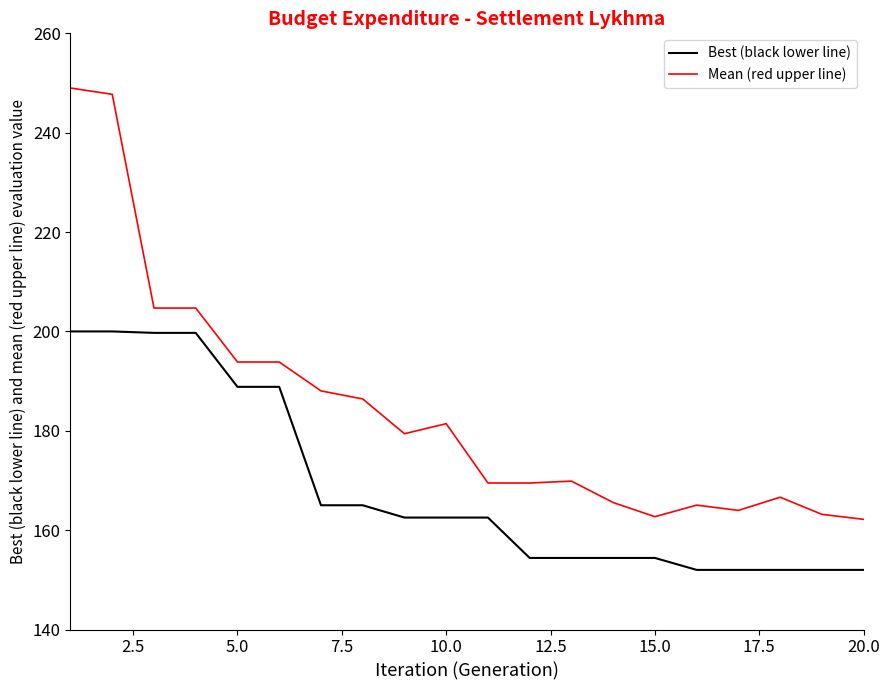

Which series has the largest total across all categories?

Mean (red upper line)